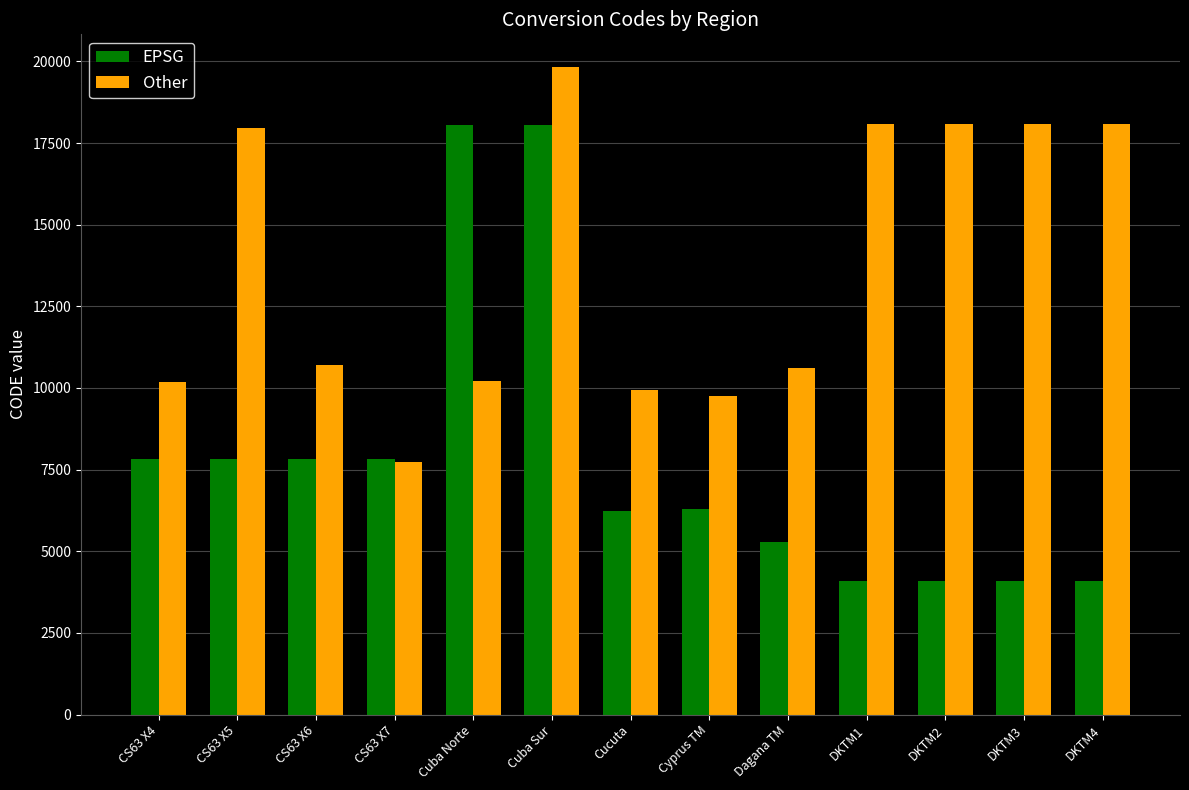

What is the smallest value displayed?

4089